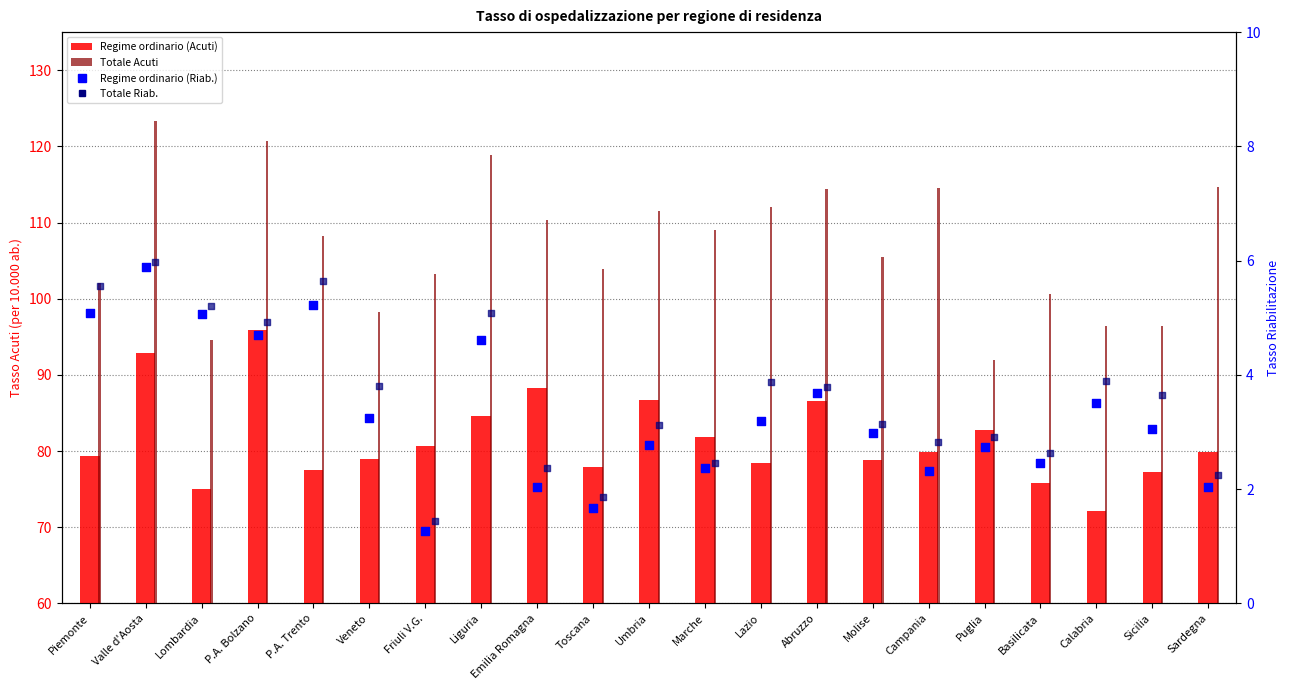

At which category is the sum across all series the highest?

Valle d'Aosta